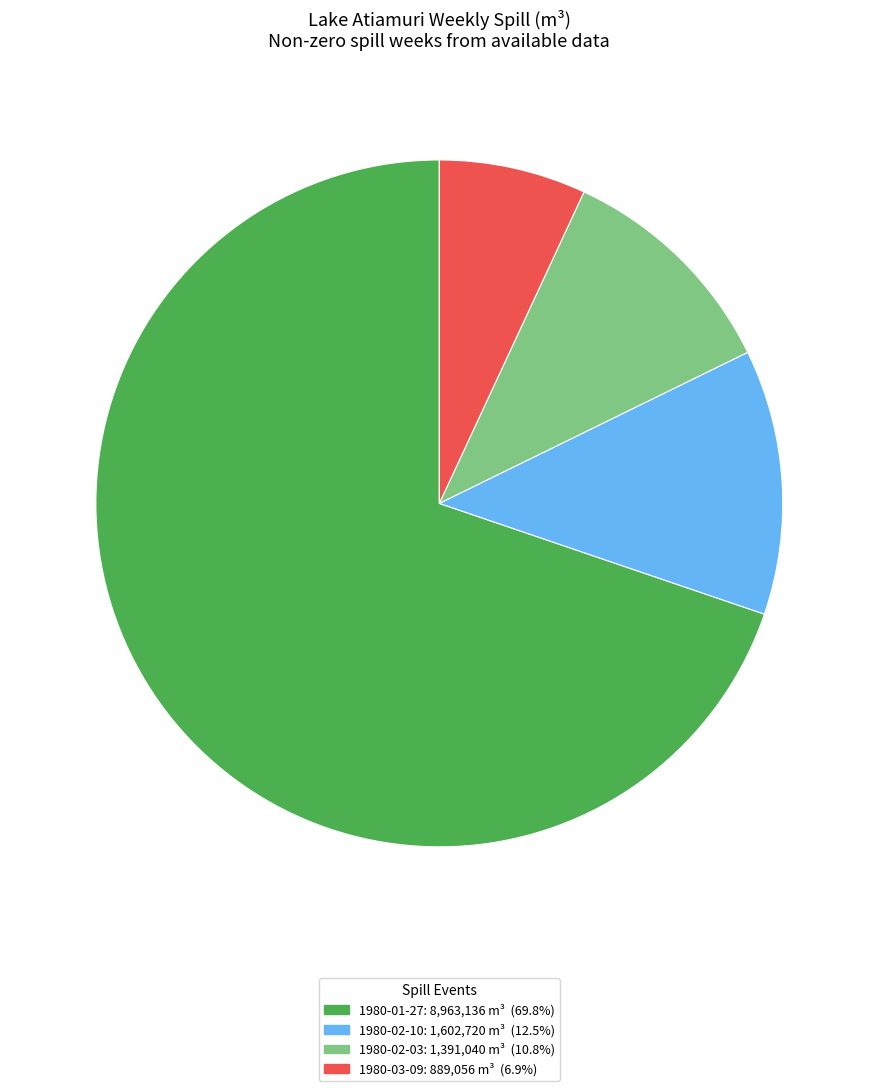

How many slices are in this pie chart?

4